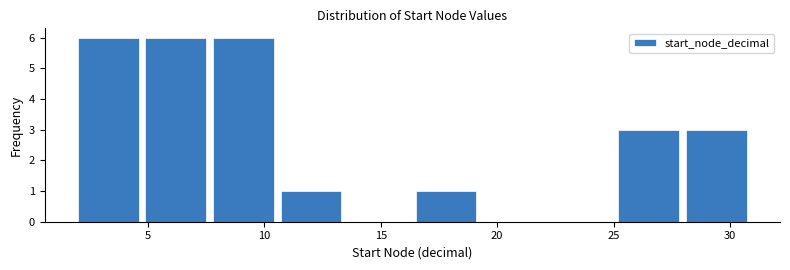

What is the height of the bar covering 10.7 to 13.6 on the x-axis? Neither the bar edges nor the heights are printed on the chart, so give them approximately, as read against the axes.

1